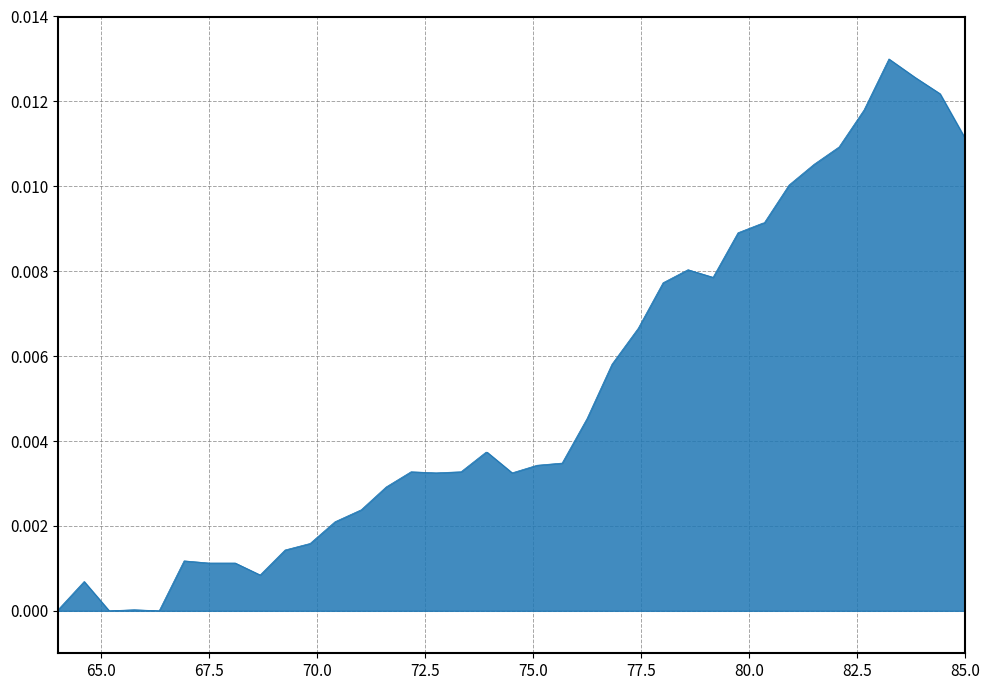

True or false: there are more than 1 points higher than both neighbors.

True